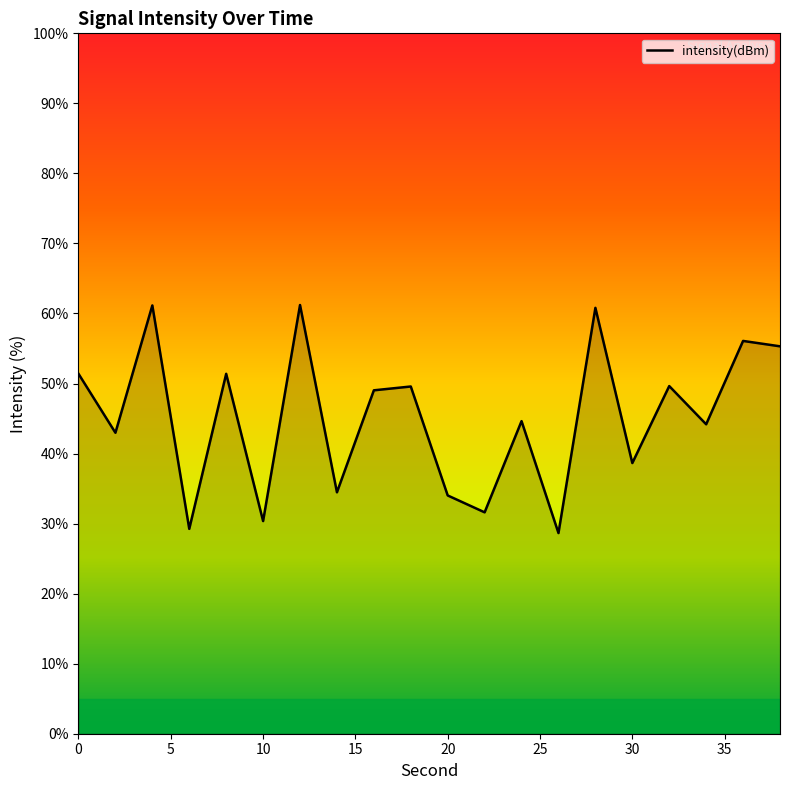

What is the smallest value displayed?

28.7